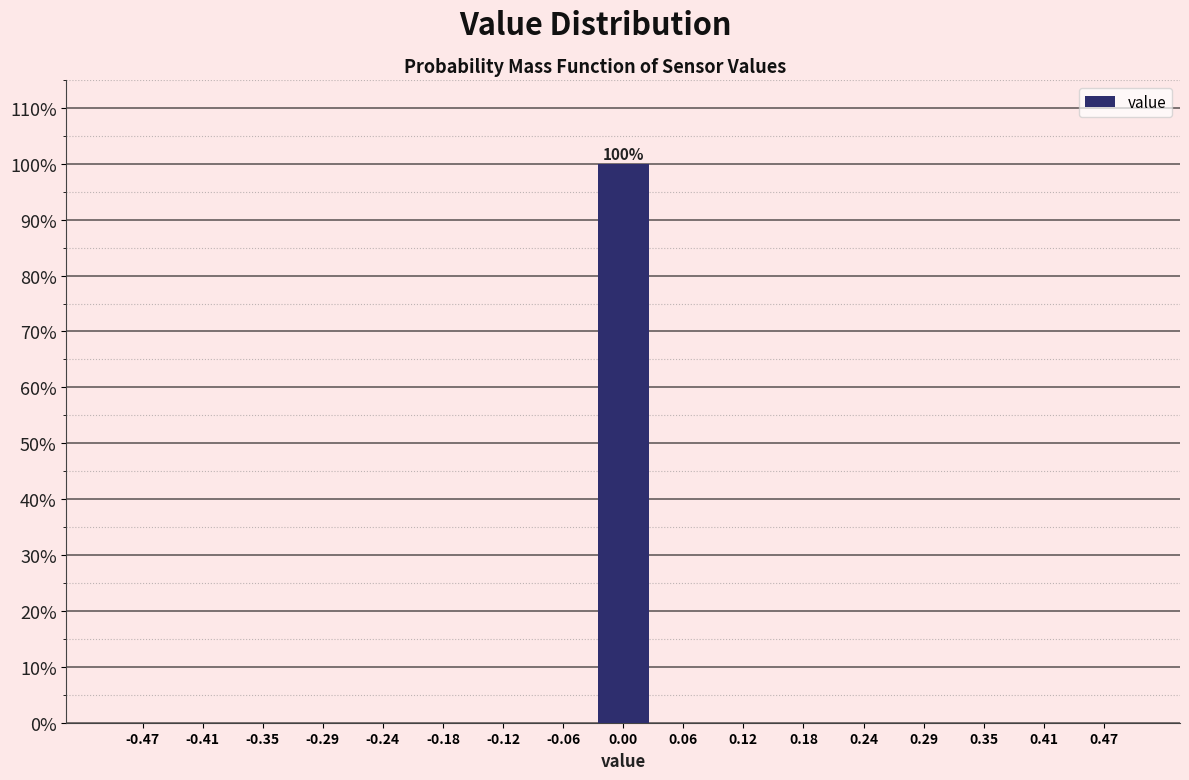

Which range on the x-axis has the tallest bar?

-0.03 to 0.03